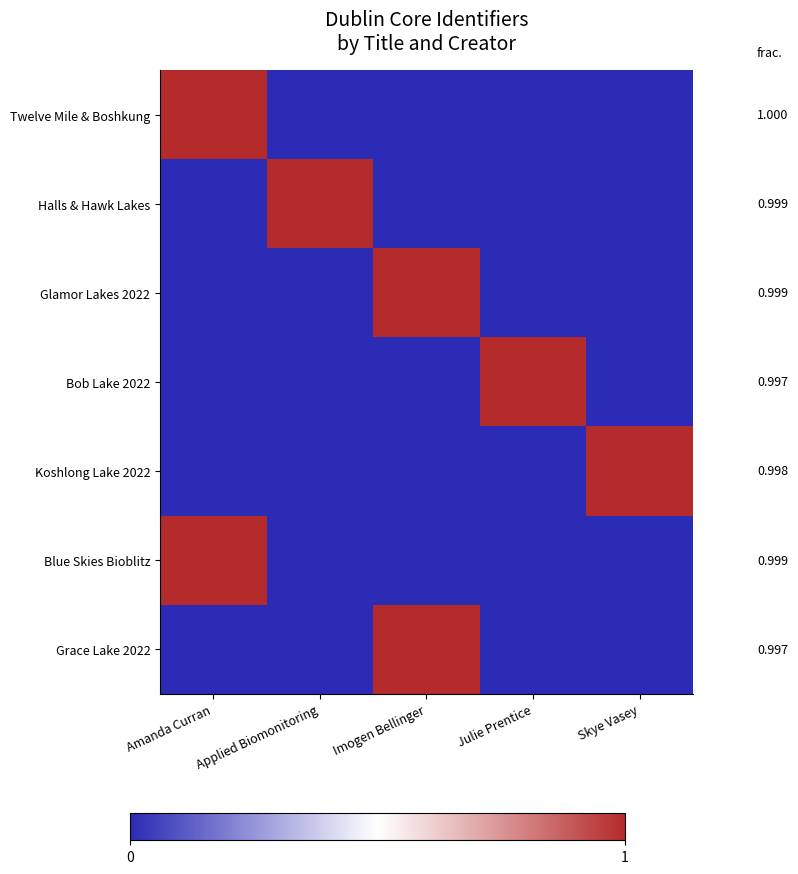

Between Skye Vasey and Applied Biomonitoring, which is larger?

Skye Vasey